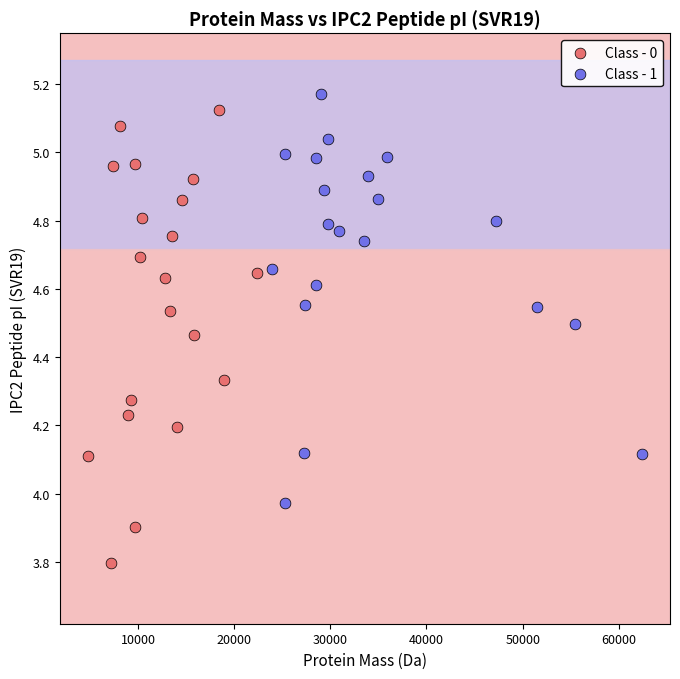

Which series reaches the minimum Y coordinate?

Class - 0